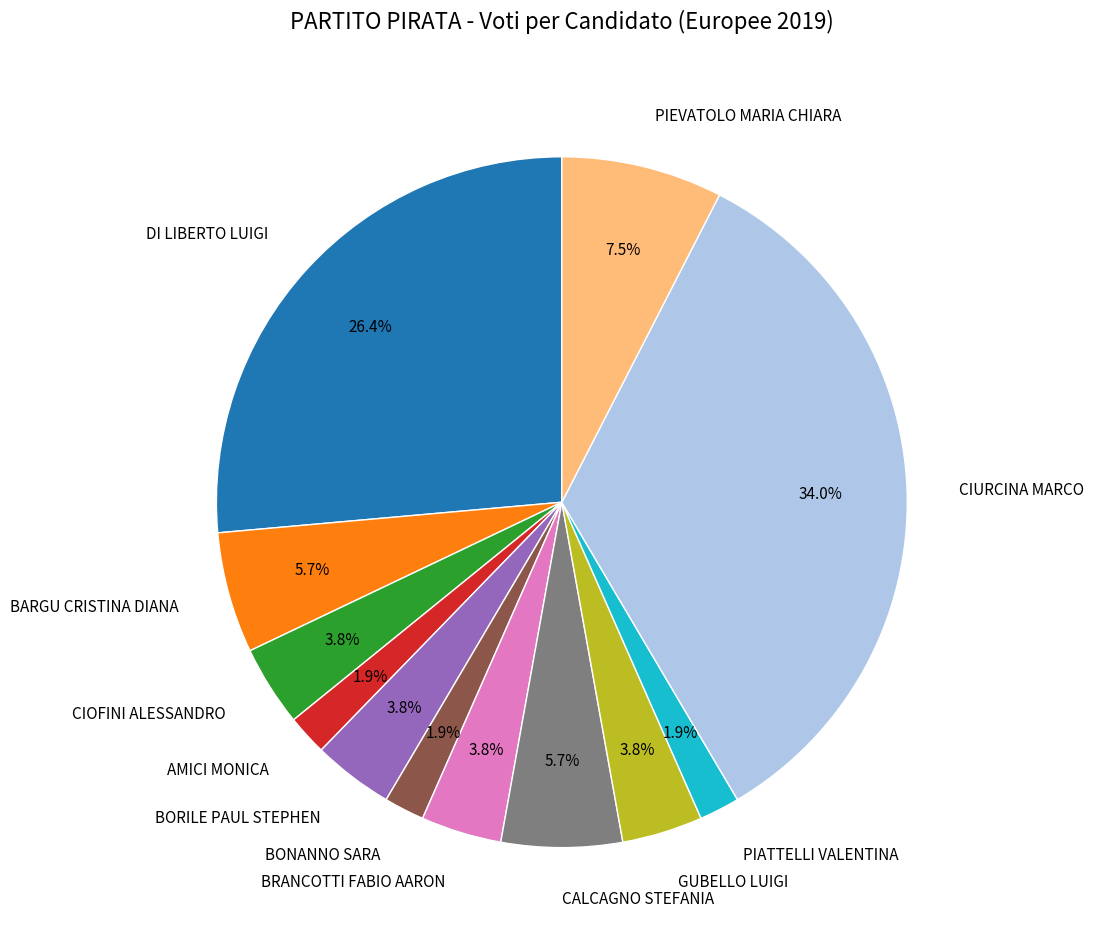

Which has a higher value, BARGU CRISTINA DIANA or BONANNO SARA?

BARGU CRISTINA DIANA